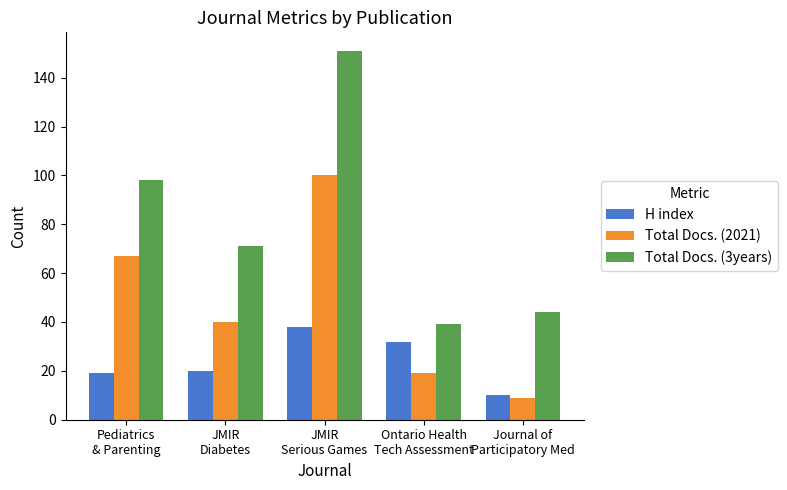

Which series has the widest spread of values?

Total Docs. (3years)